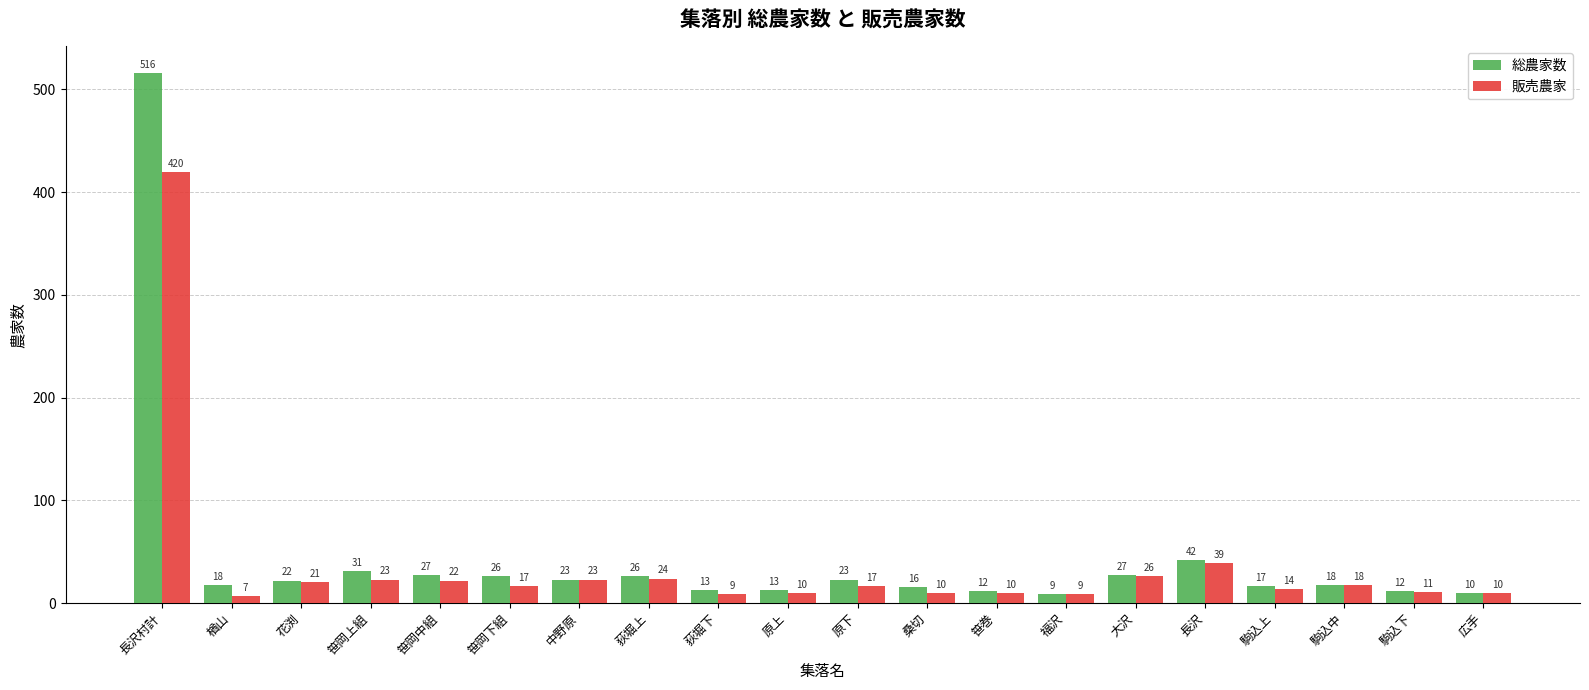

Which category has the highest value across all series?

長沢村計